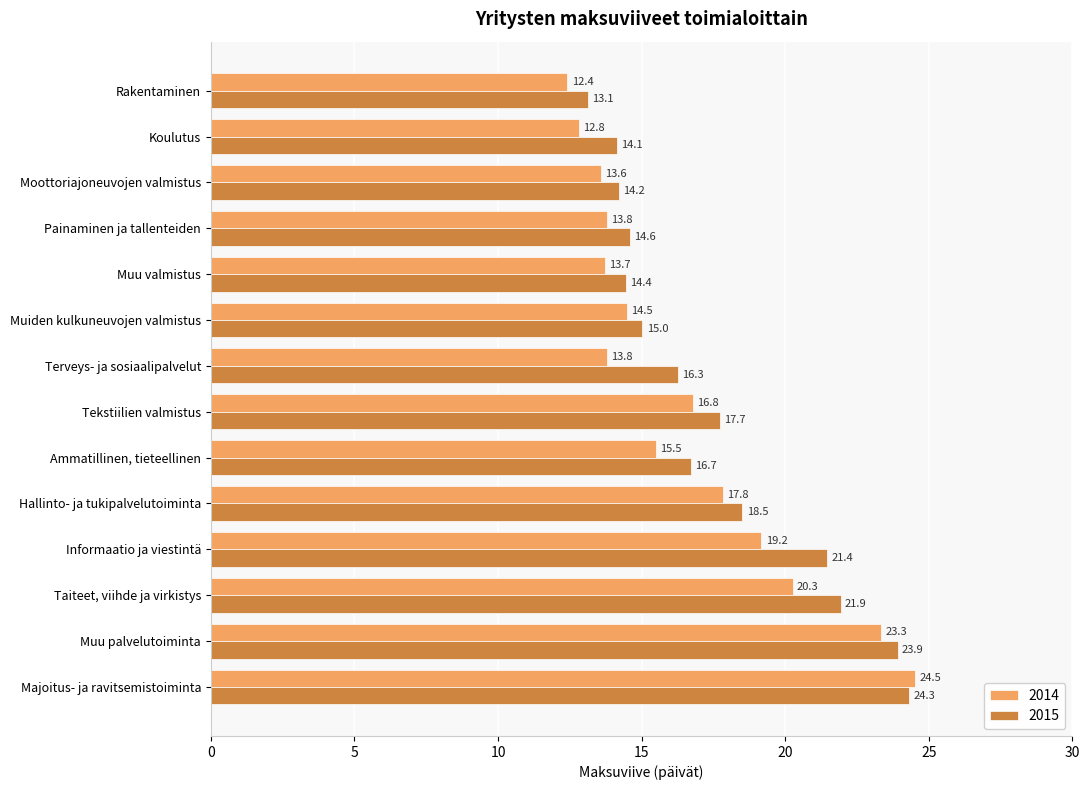

Which series changed the most between Muu valmistus and Moottoriajoneuvojen valmistus?

2015